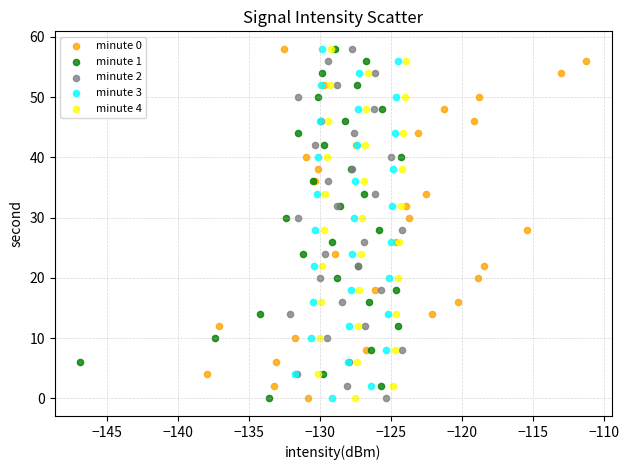

What are all the series names shown in the legend?

minute 0, minute 1, minute 2, minute 3, minute 4